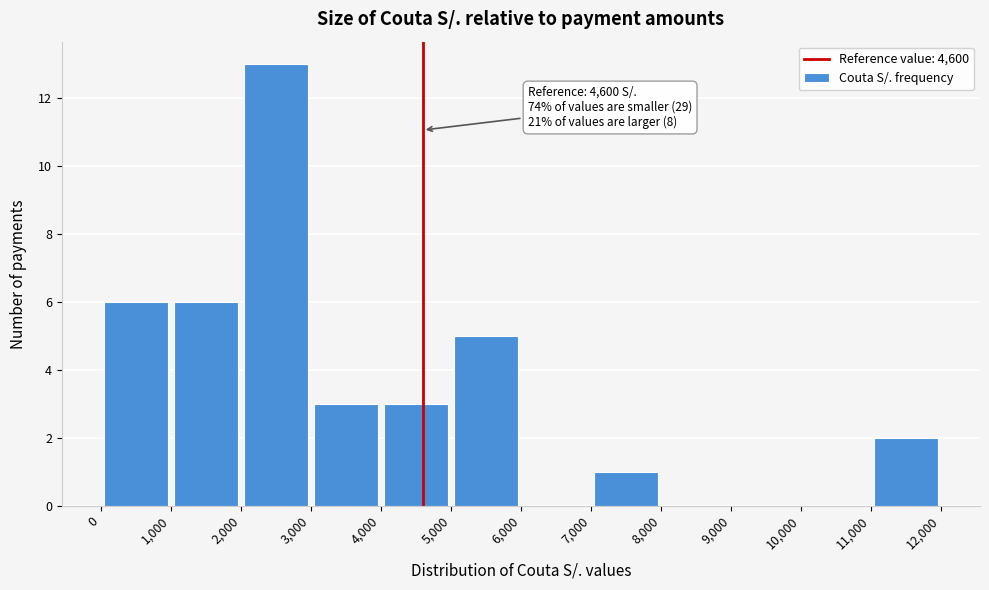

Which range on the x-axis has the tallest bar?

2,000 to 3,000